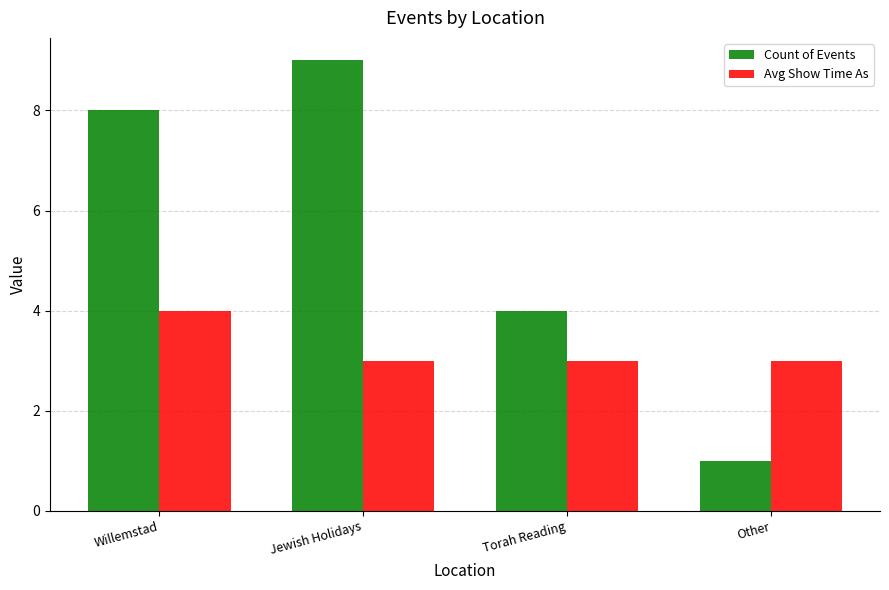

What is the spread (max minus min) of values at Jewish Holidays?

6